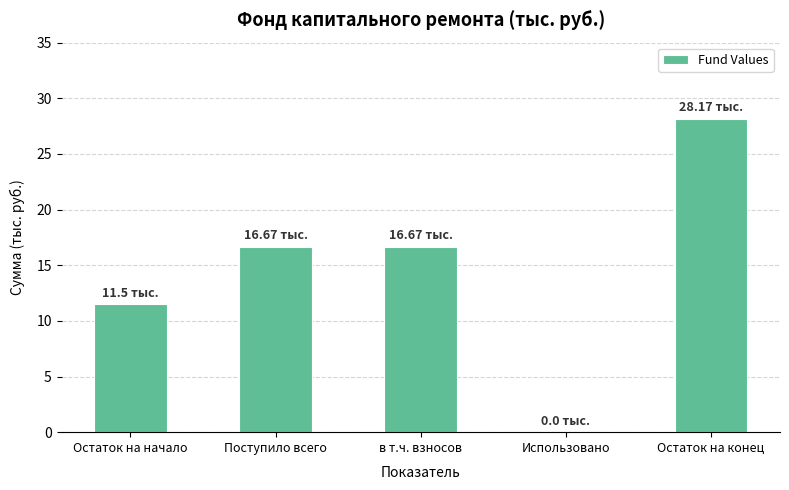

What is the sum of all values?

73.0